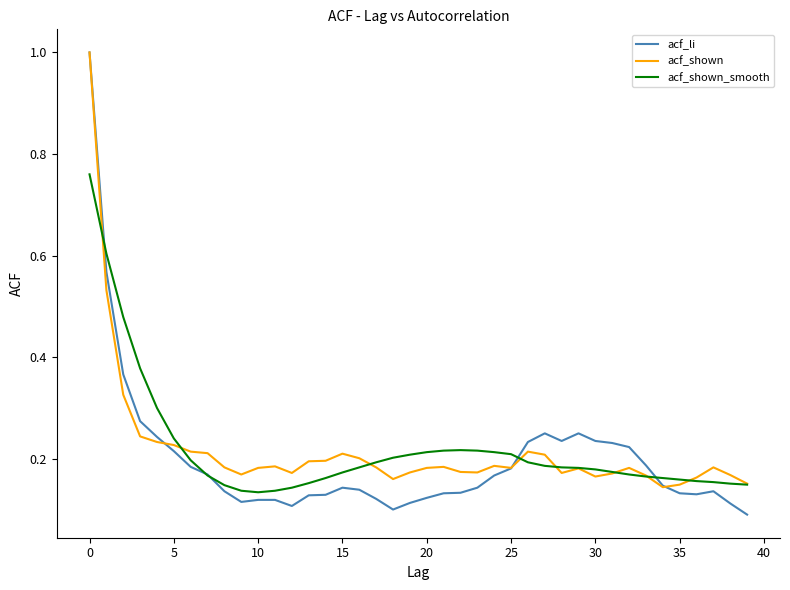

What is the maximum value for acf_li?

1.0